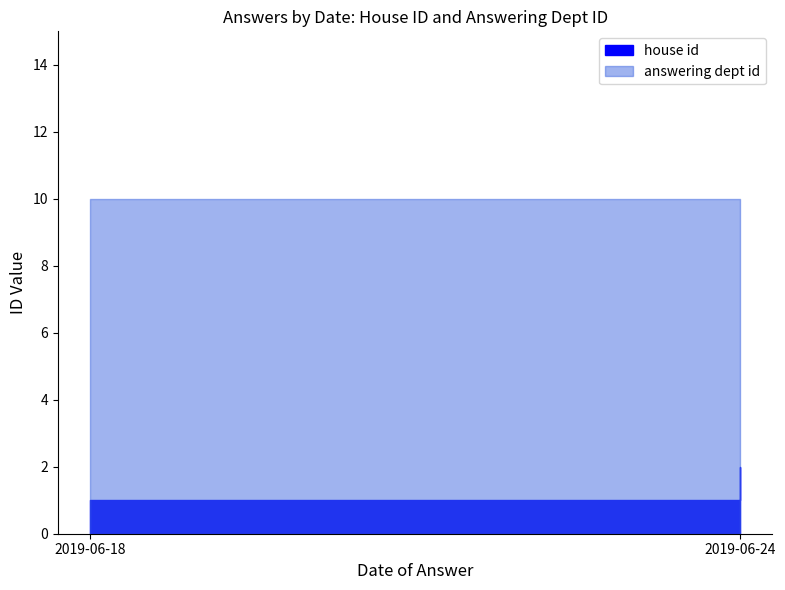

What is the difference between the second highest and minimum values in the house id series?

1